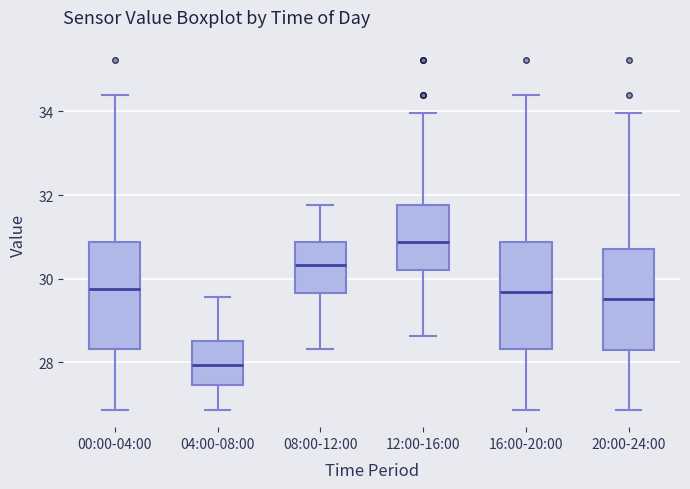

Reading left to right, transcribe this box plot: for each box, give where its median line is, the range the box spans, and where its two whiskers end, as read against the y-axis. The values are not printed on the chart, so give them approximately, as read against the axis.

00:00-04:00: median 29.8, box 28.4 to 30.8, whiskers 26.8 to 34.4
04:00-08:00: median 28.0, box 27.4 to 28.6, whiskers 26.8 to 29.6
08:00-12:00: median 30.4, box 29.6 to 30.8, whiskers 28.4 to 31.8
12:00-16:00: median 30.8, box 30.2 to 31.8, whiskers 28.6 to 34.0
16:00-20:00: median 29.6, box 28.4 to 30.8, whiskers 26.8 to 34.4
20:00-24:00: median 29.6, box 28.2 to 30.8, whiskers 26.8 to 34.0